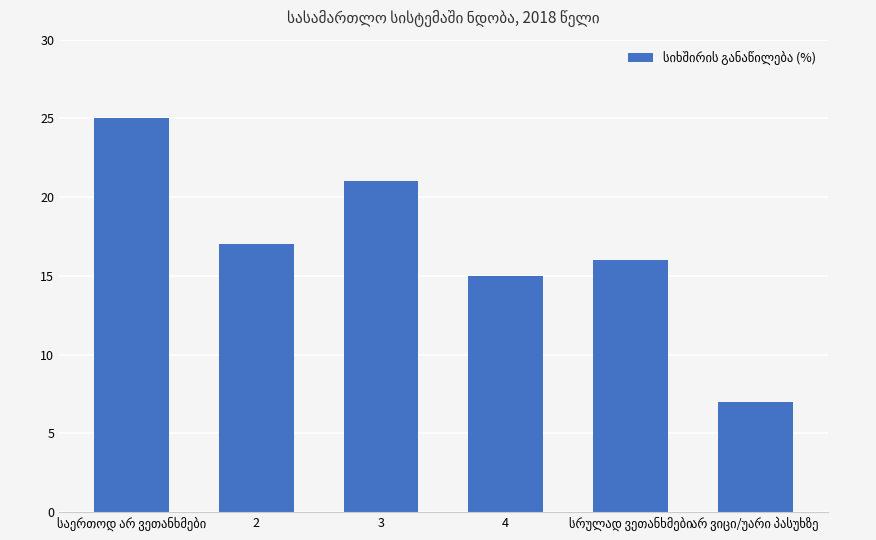

How many categories are shown in the chart?

6